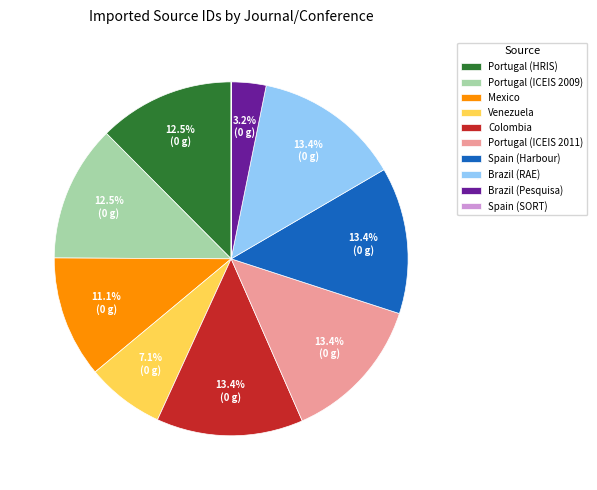

Does any single category account for the majority?

No